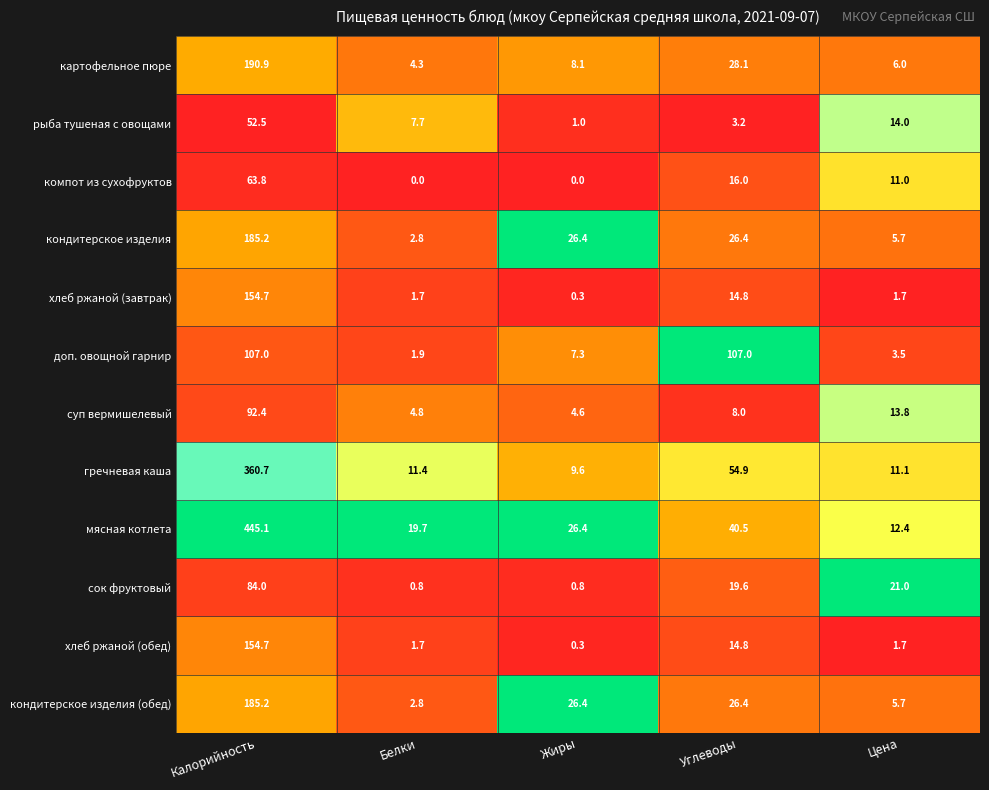

What is the minimum value for мясная котлета?

12.4